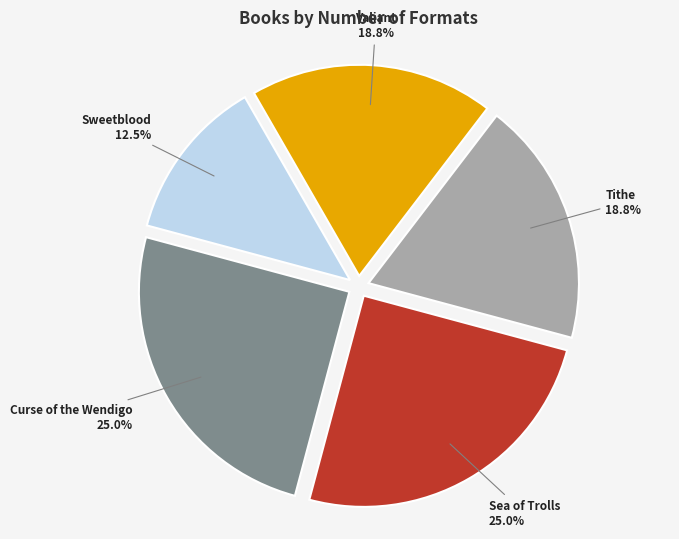

Is there any slice that represents more than half of the pie?

No